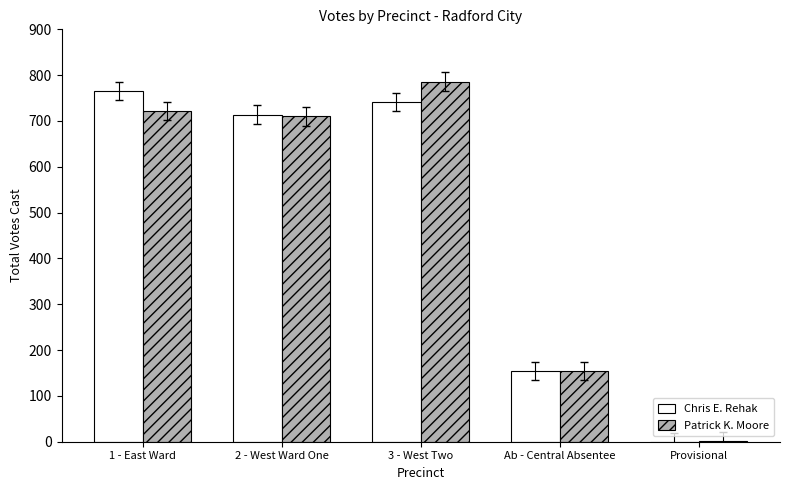

At which category is the sum across all series the highest?

3 - West Two